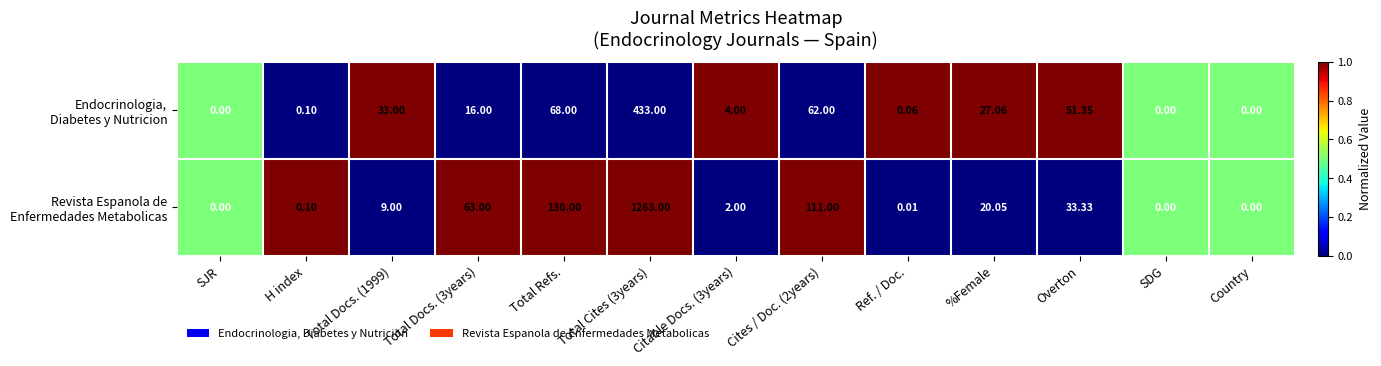

How many data points does each series have?

13